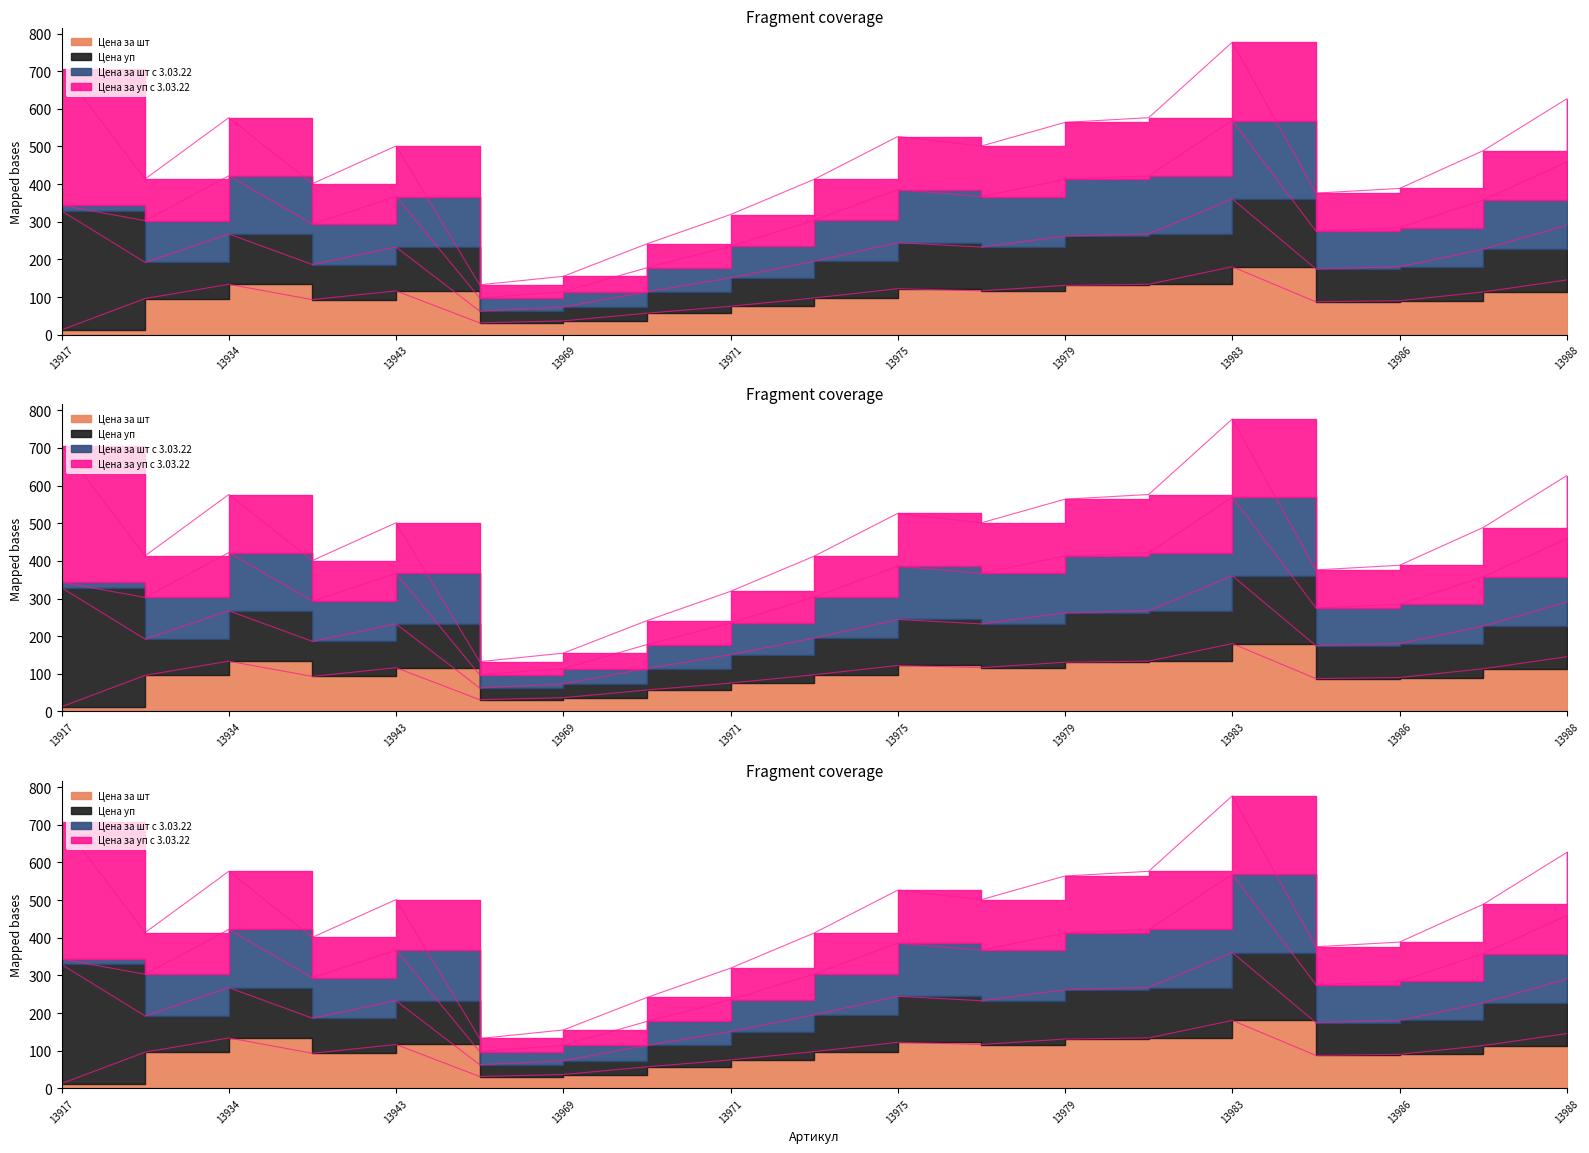

Is it true that Цена за шт equals 75.4 at 13971?

True